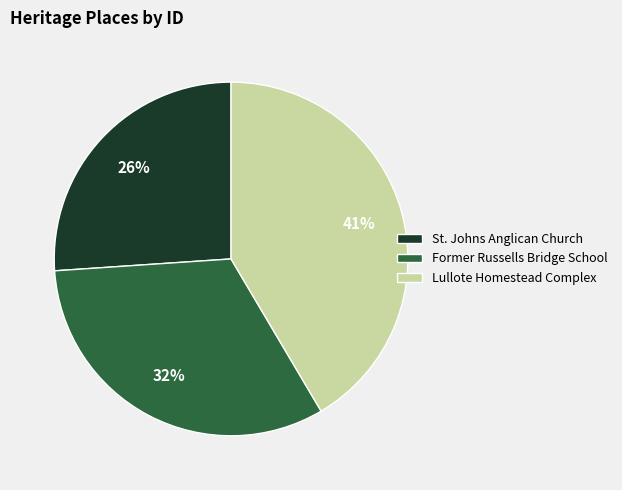

To the nearest percent, what percentage of the pie is St. Johns Anglican Church?

26%